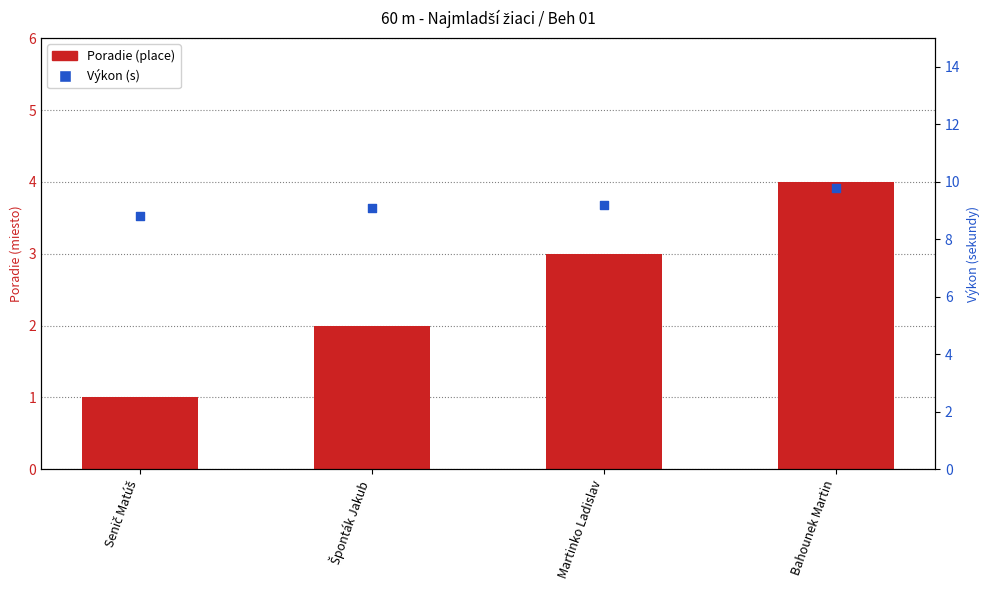

Which series has the largest Y range (max minus min)?

Poradie (place)